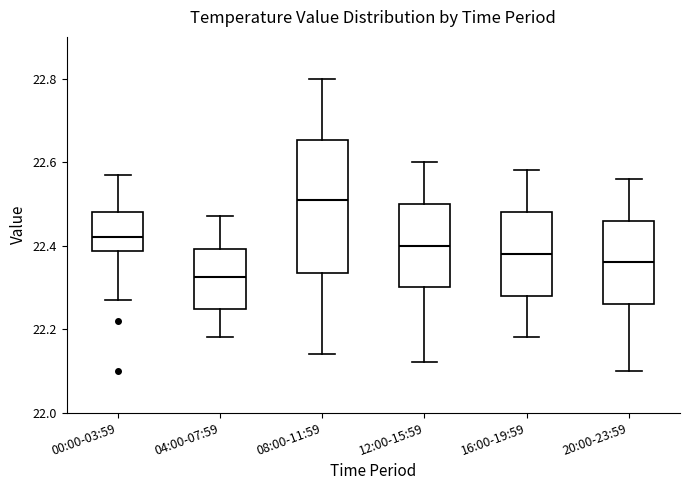

Reading left to right, read every box against the y-axis: the position of its median line, the range the box covers, and the ends of its whiskers. The values are not printed on the chart, so give them approximately, as read against the axis.

00:00-03:59: median 22.42, box 22.38 to 22.48, whiskers 22.28 to 22.58
04:00-07:59: median 22.32, box 22.24 to 22.40, whiskers 22.18 to 22.48
08:00-11:59: median 22.52, box 22.34 to 22.66, whiskers 22.14 to 22.80
12:00-15:59: median 22.40, box 22.30 to 22.50, whiskers 22.12 to 22.60
16:00-19:59: median 22.38, box 22.28 to 22.48, whiskers 22.18 to 22.58
20:00-23:59: median 22.36, box 22.26 to 22.46, whiskers 22.10 to 22.56